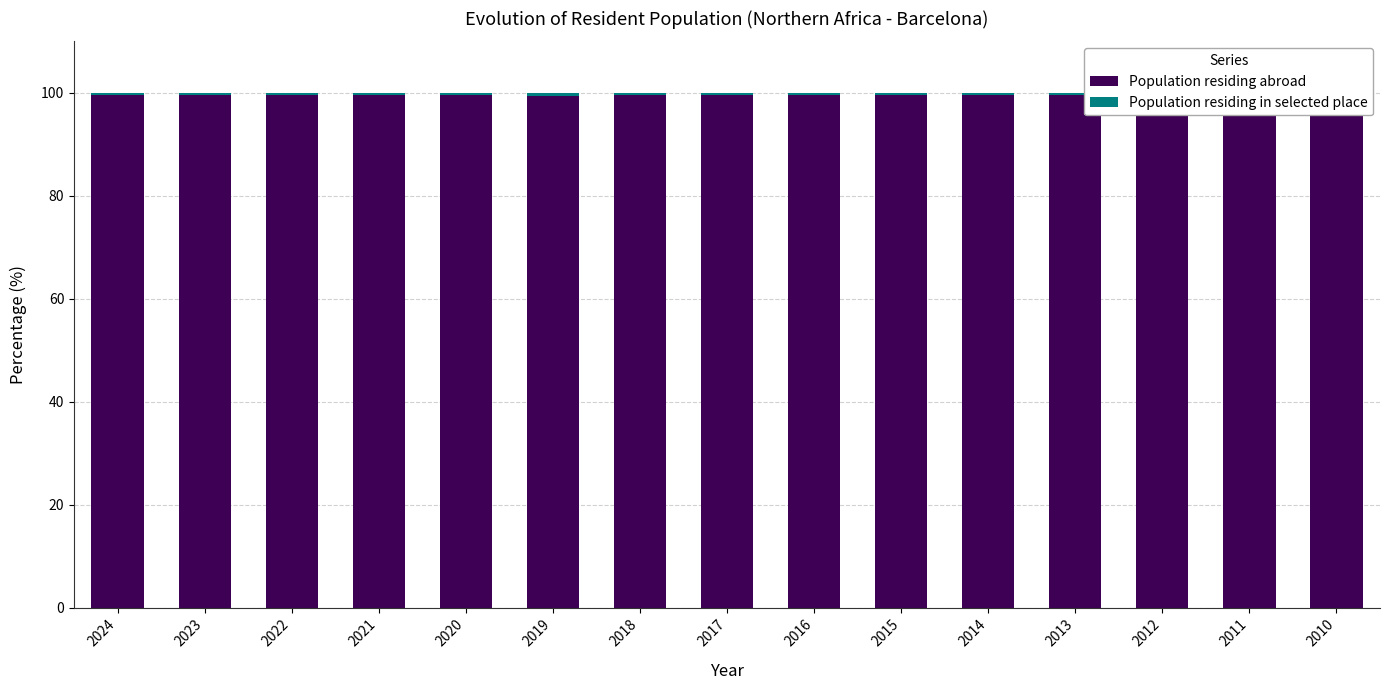

What is the sum of the Population residing abroad values at 2023 and 2015?

199.0